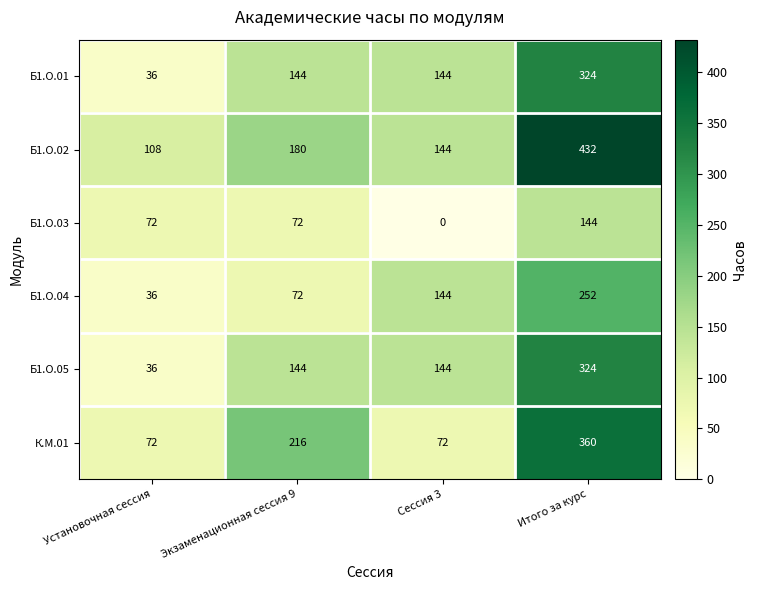

Reading right to left, list all the values displayed in this chart.

Б1.О.01: 324	144	144	36
Б1.О.02: 432	144	180	108
Б1.О.03: 144	0	72	72
Б1.О.04: 252	144	72	36
Б1.О.05: 324	144	144	36
К.М.01: 360	72	216	72